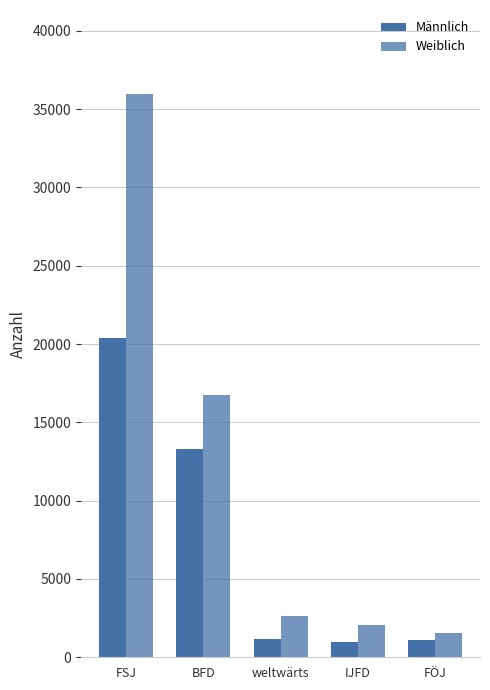

What is the minimum value shown in the chart?

968